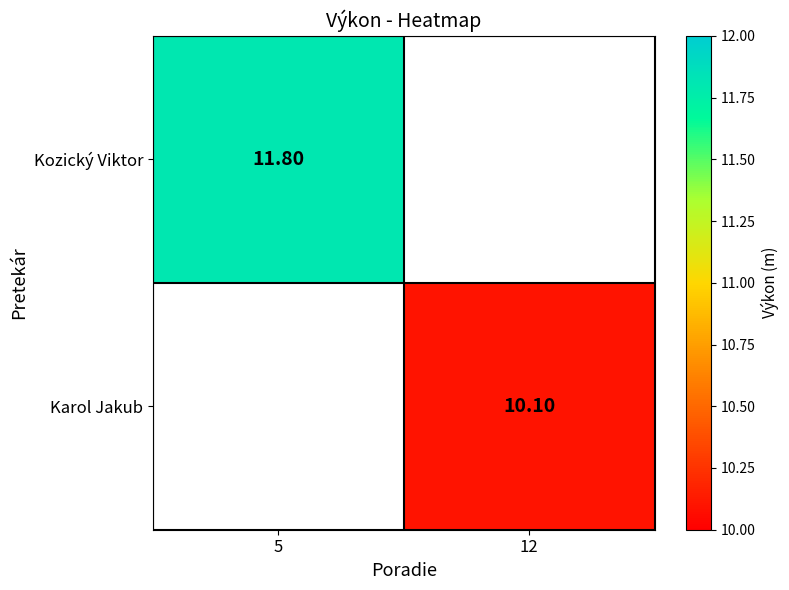

Is the value of Karol Jakub at 12 greater than the value of Kozický Viktor at 5?

No